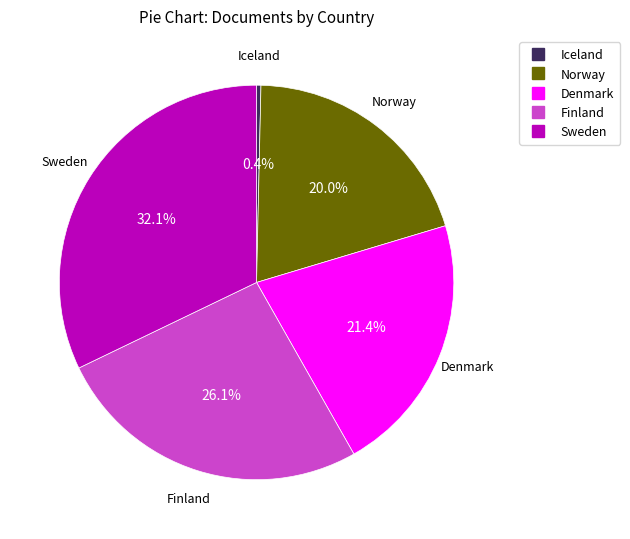

Count the number of slices in the pie.

5